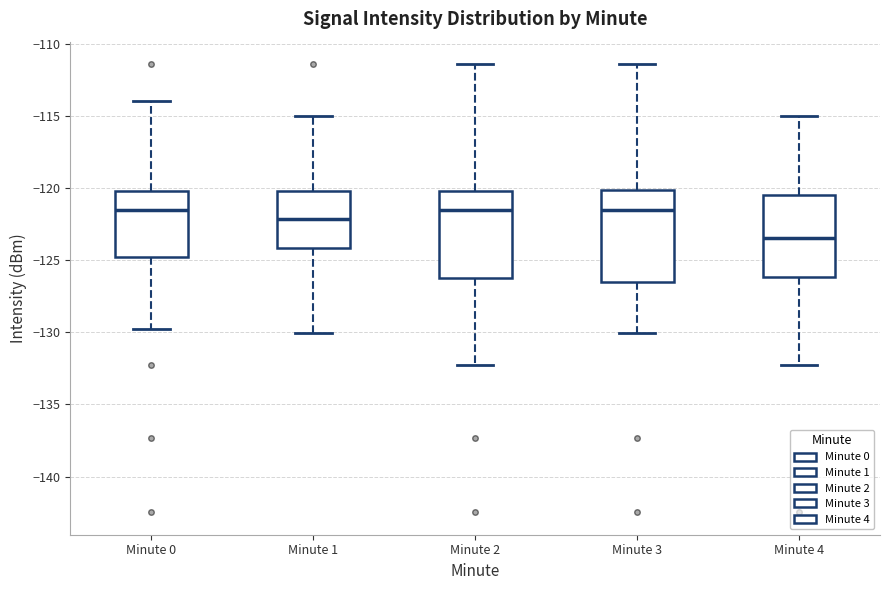

Reading left to right, transcribe this box plot: for each box, give where its median line is, the range the box spans, and where its two whiskers end, as read against the y-axis. The values are not printed on the chart, so give them approximately, as read against the axis.

Minute 0: median -121.5, box -125.0 to -120.0, whiskers -130.0 to -114.0
Minute 1: median -122.0, box -124.0 to -120.0, whiskers -130.0 to -115.0
Minute 2: median -121.5, box -126.0 to -120.0, whiskers -132.0 to -111.5
Minute 3: median -121.5, box -126.5 to -120.0, whiskers -130.0 to -111.5
Minute 4: median -123.5, box -126.0 to -120.5, whiskers -132.0 to -115.0